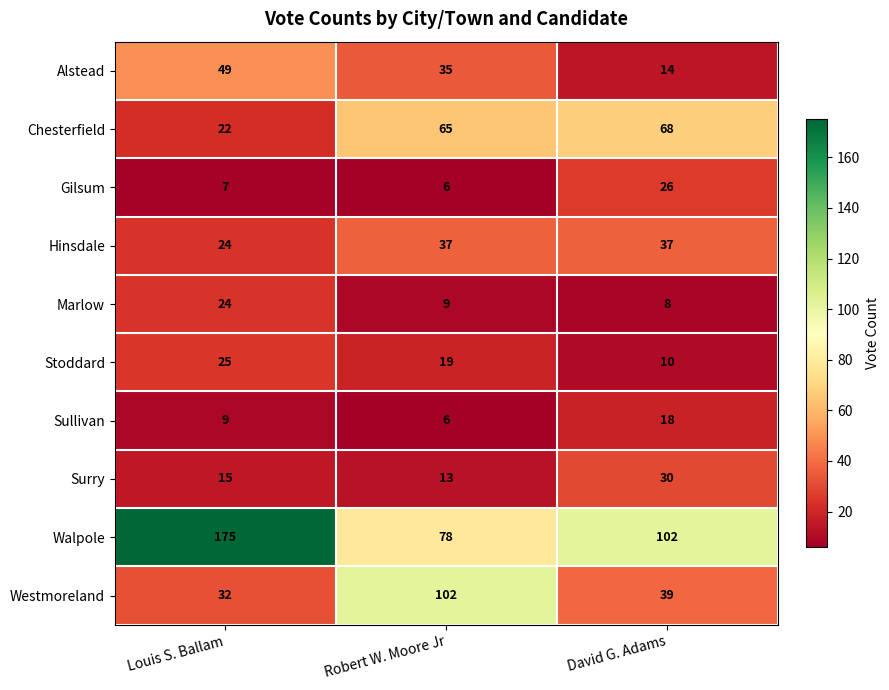

What is the spread (max minus min) of values at Robert W. Moore Jr?

96